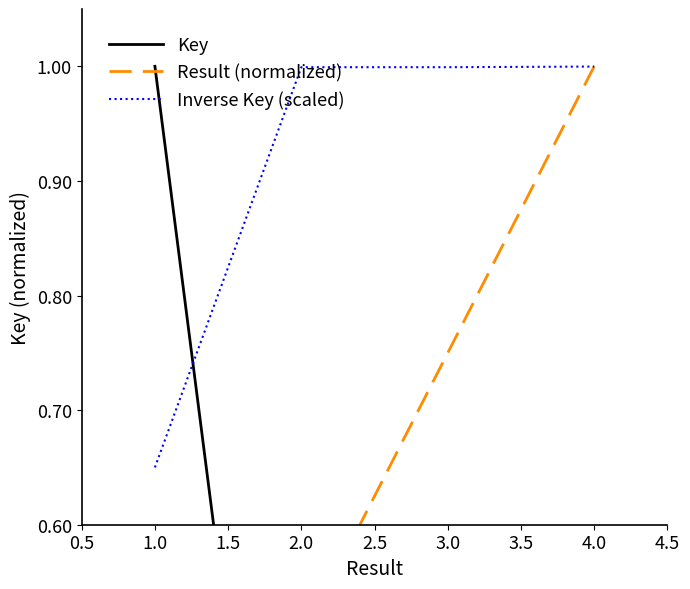

True or false: Key and Inverse Key (scaled) intersect in this chart.

True